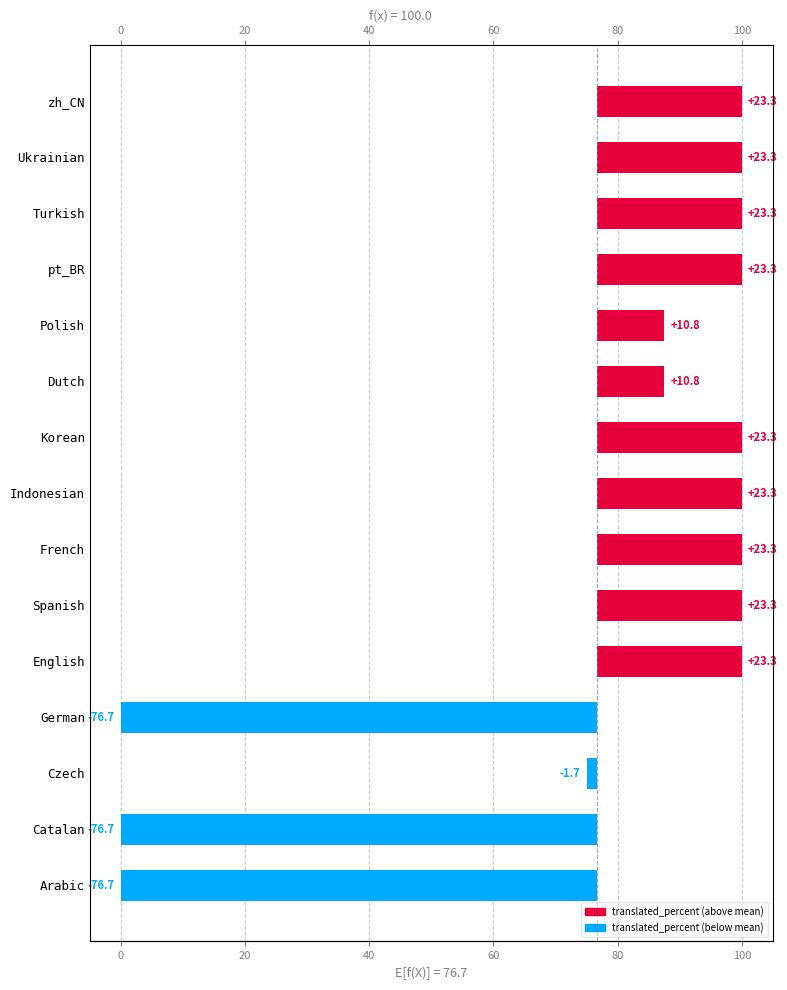

Reading right to left, list all the values displayed in this chart.

23.3	23.3	23.3	23.3	10.8	10.8	23.3	23.3	23.3	23.3	23.3	-76.7	-1.7	-76.7	-76.7